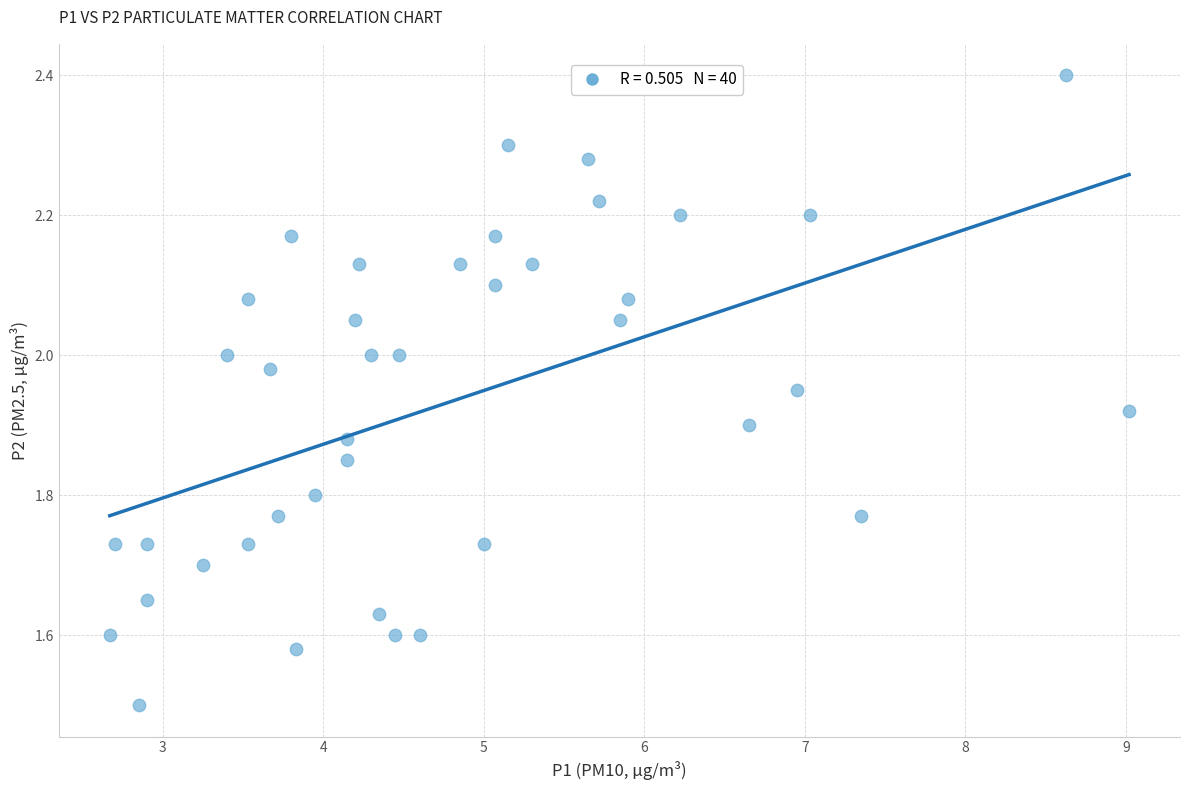

What Y value in the scatter plot is closest to 1?

1.5